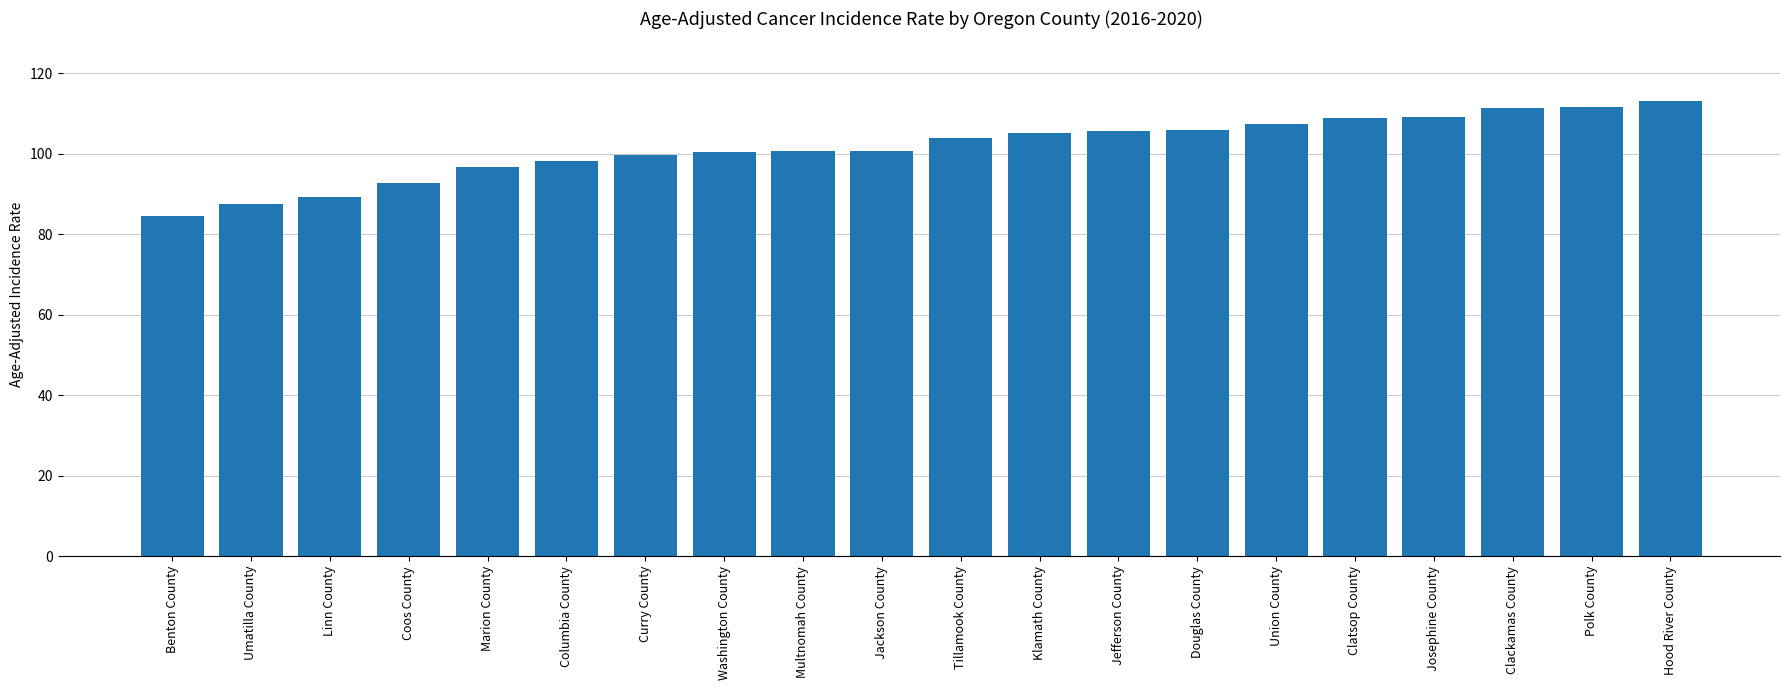

What is the approximate value at Klamath County?

105.2